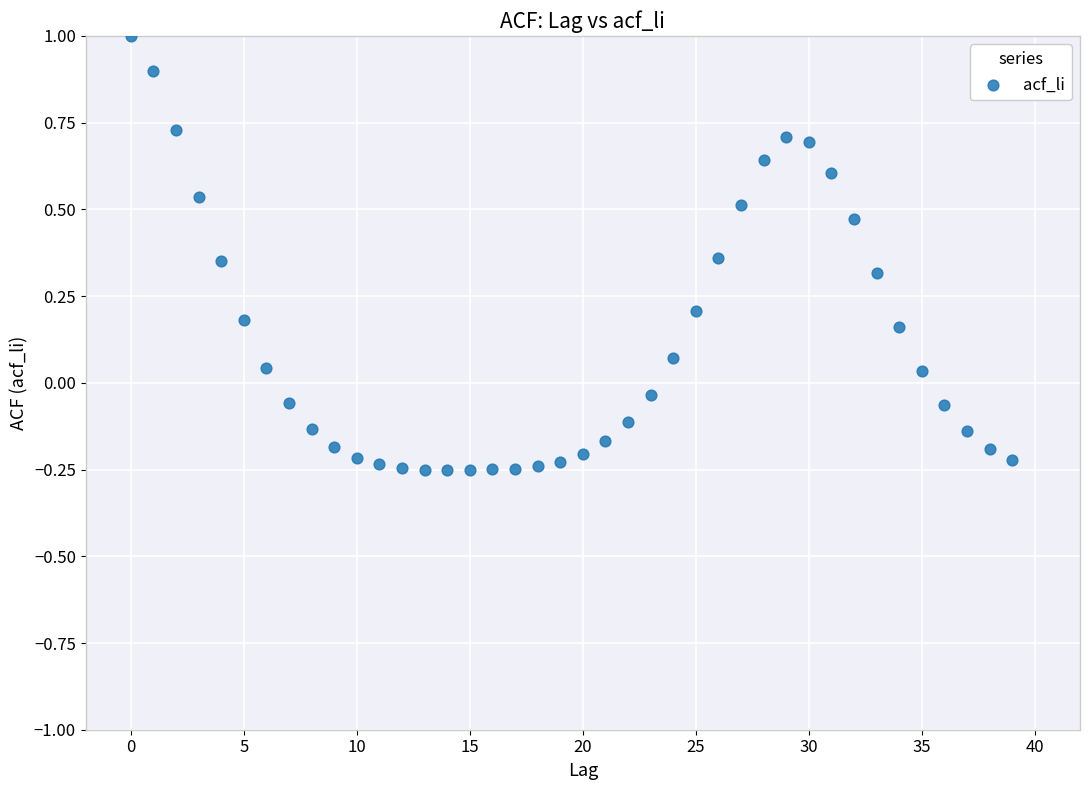

What is the range of Y values (max minus min)?

1.3